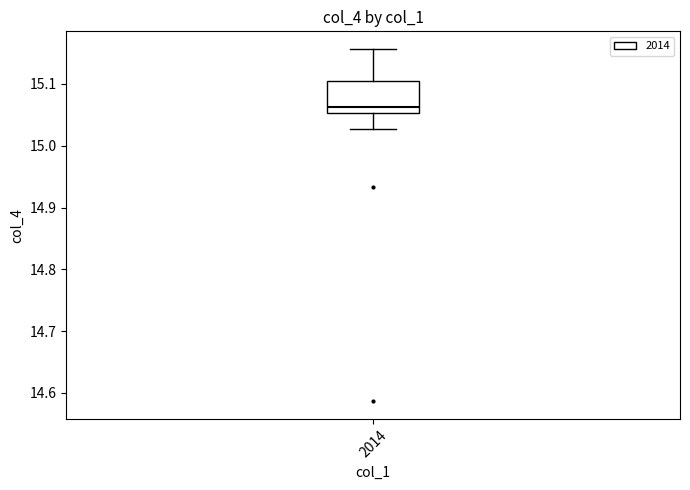

Transcribe this box plot: give where the median line is, the range the box spans, and where the two whiskers end, as read against the y-axis. The values are not printed on the chart, so give them approximately, as read against the axis.

median 15.06, box 15.05 to 15.10, whiskers 15.03 to 15.16